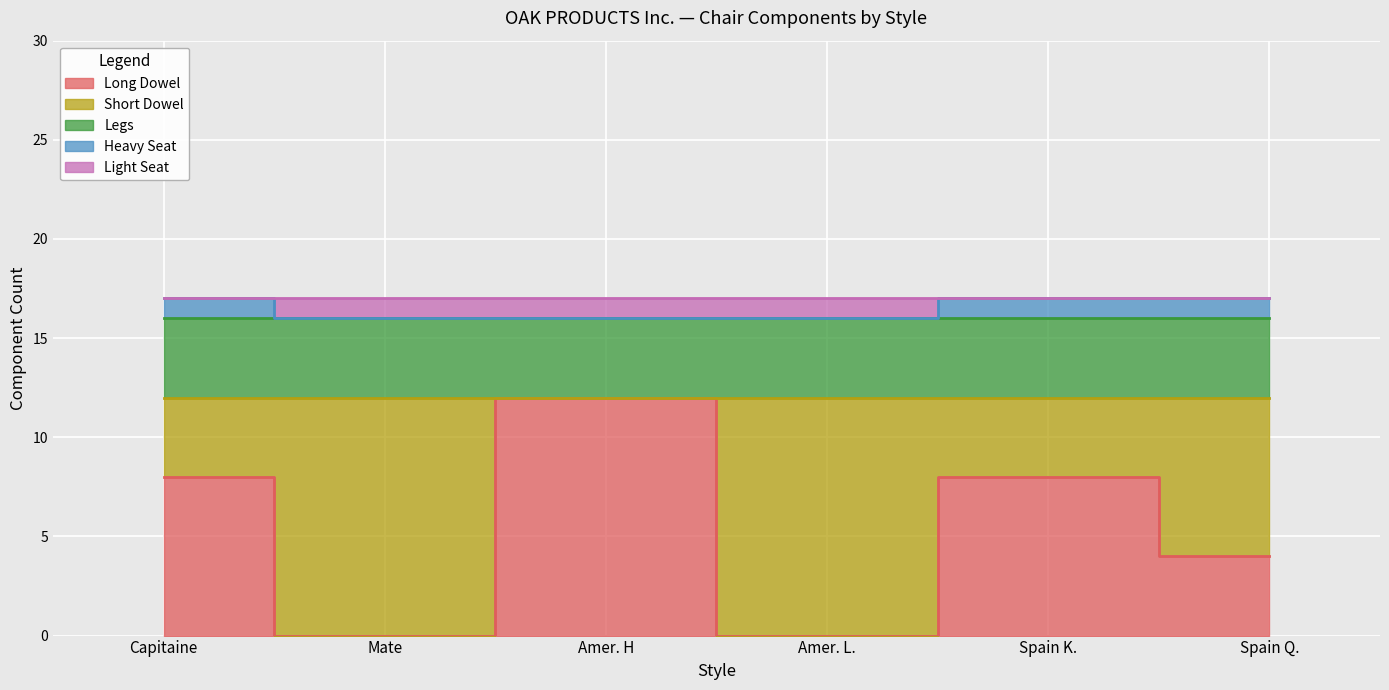

How many lines are shown in the chart?

5